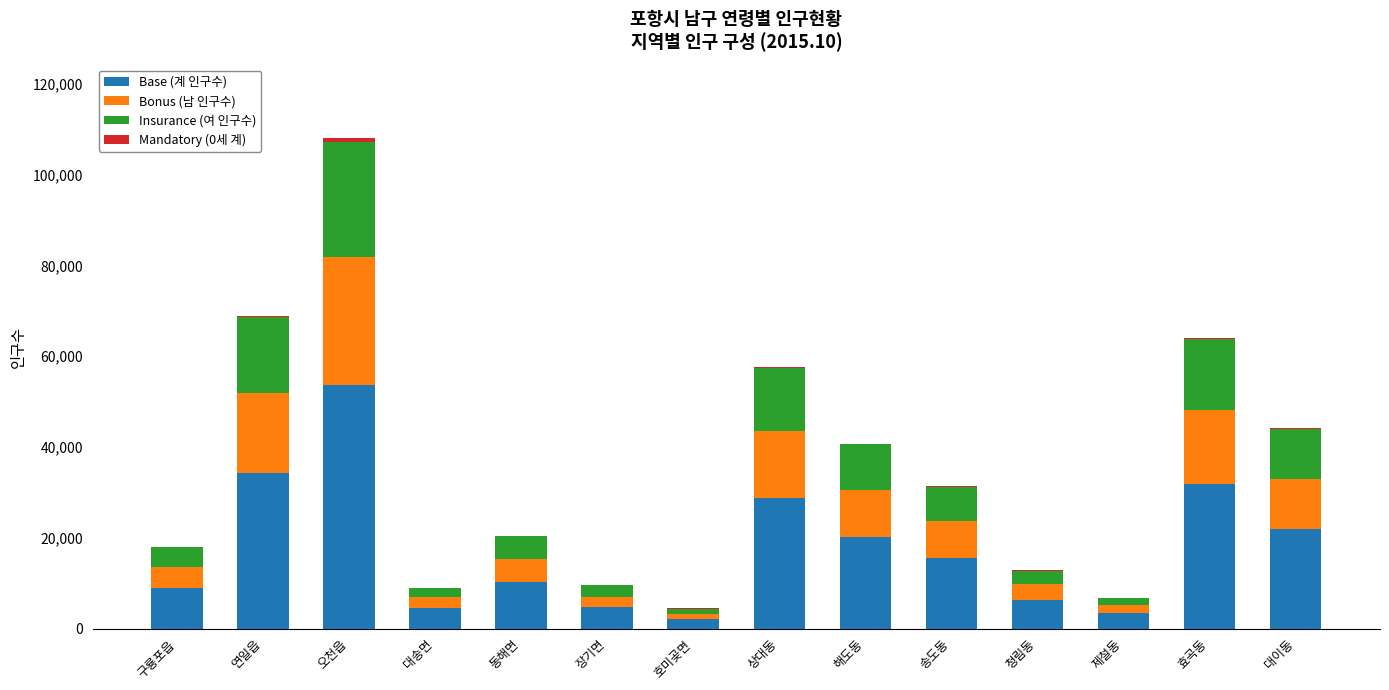

The value of Base (계 인구수) at 대이동 is 14508. True or false?

False